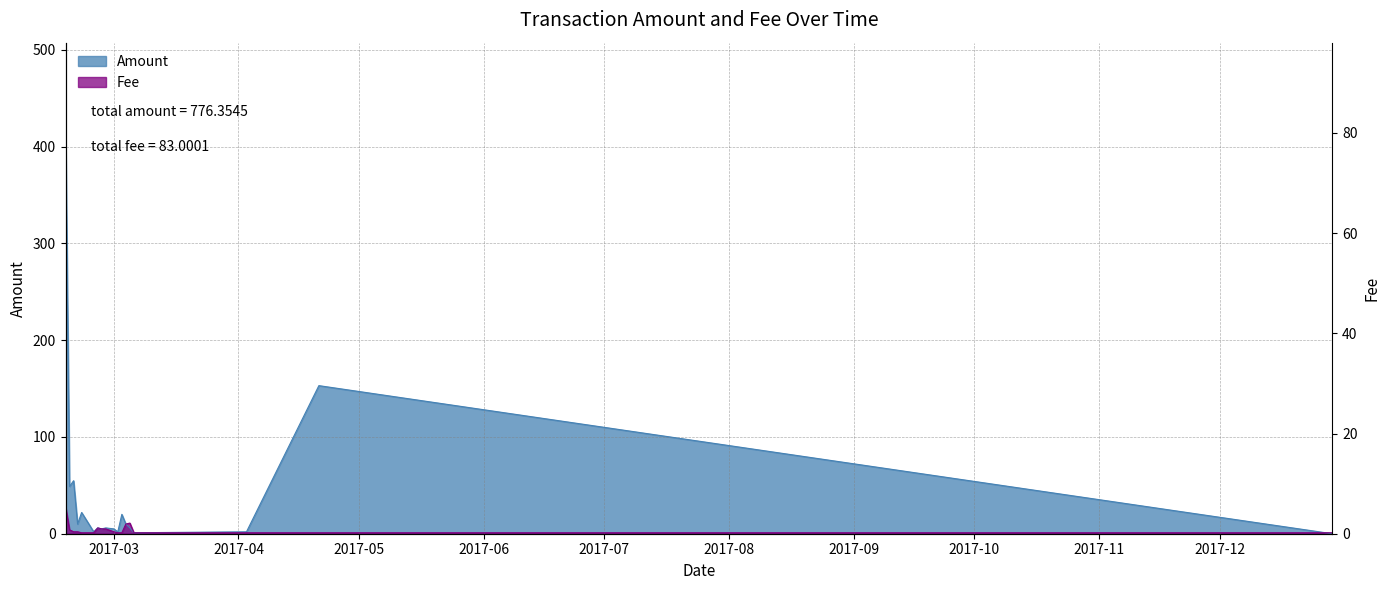

What is the difference between the second highest and minimum values in the Fee series?

10.0